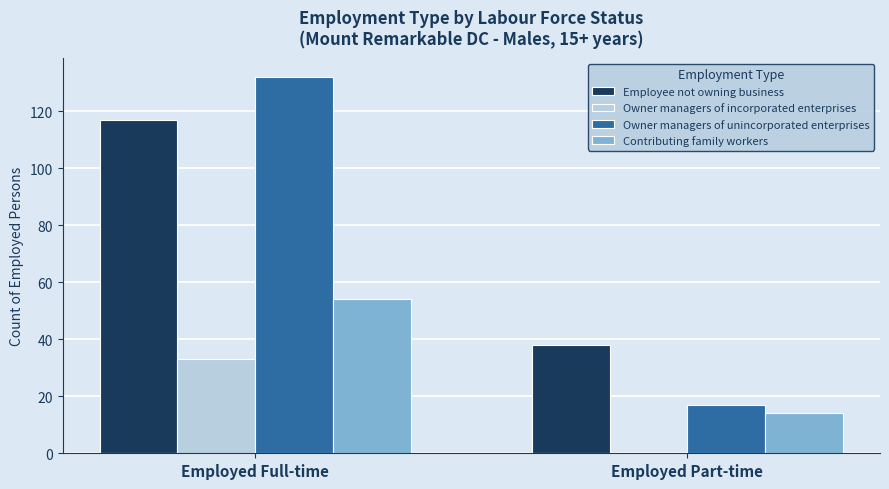

What is the total value across all series at Employed Full-time?

336